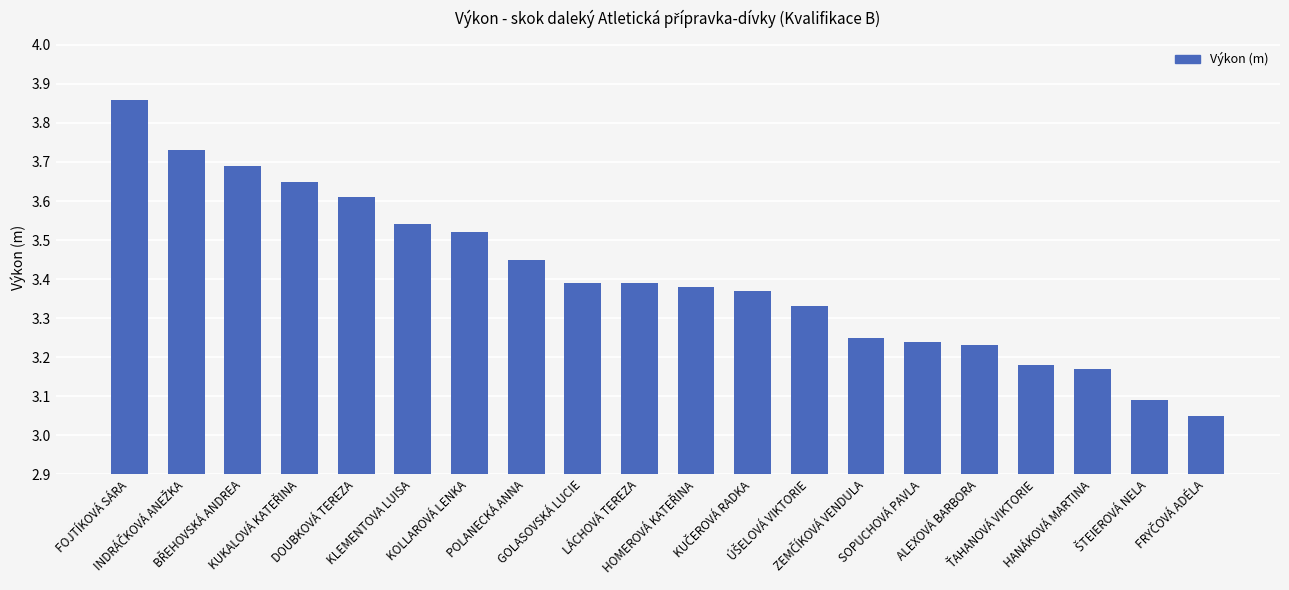

What is the sum of the values at LÁCHOVÁ TEREZA and ALEXOVÁ BARBORA?

6.6